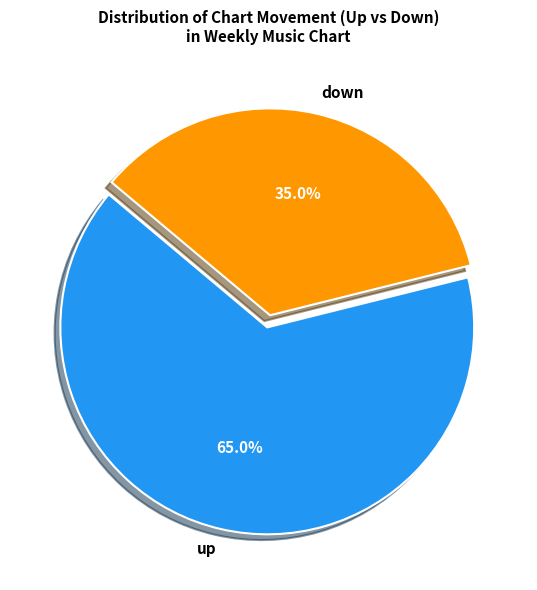

How many slices are in this pie chart?

2